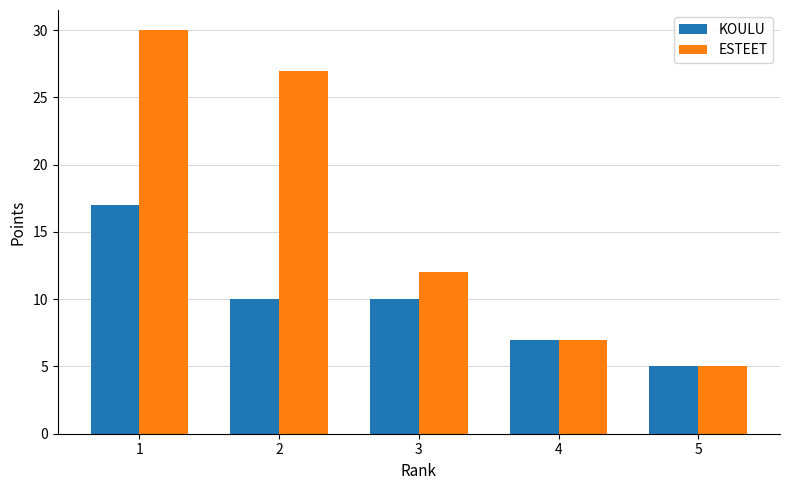

True or false: ESTEET has a value of 30 at 1.

True